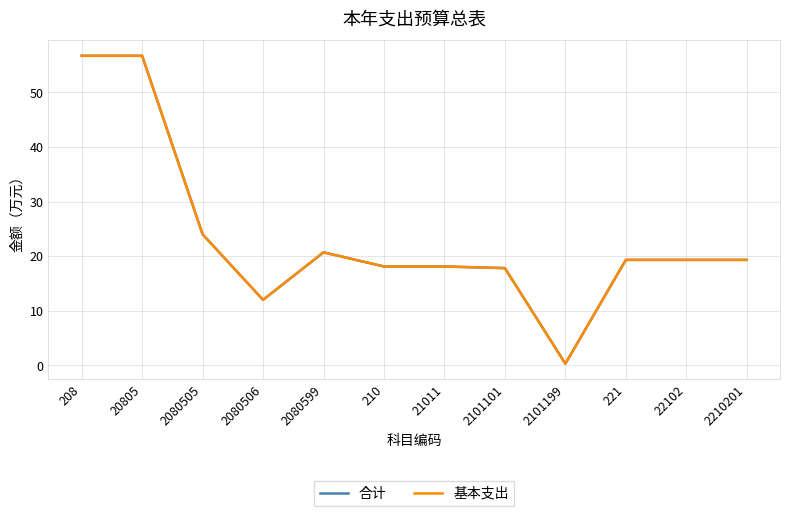

Between 2080506 and 210, which series saw the biggest shift?

合计